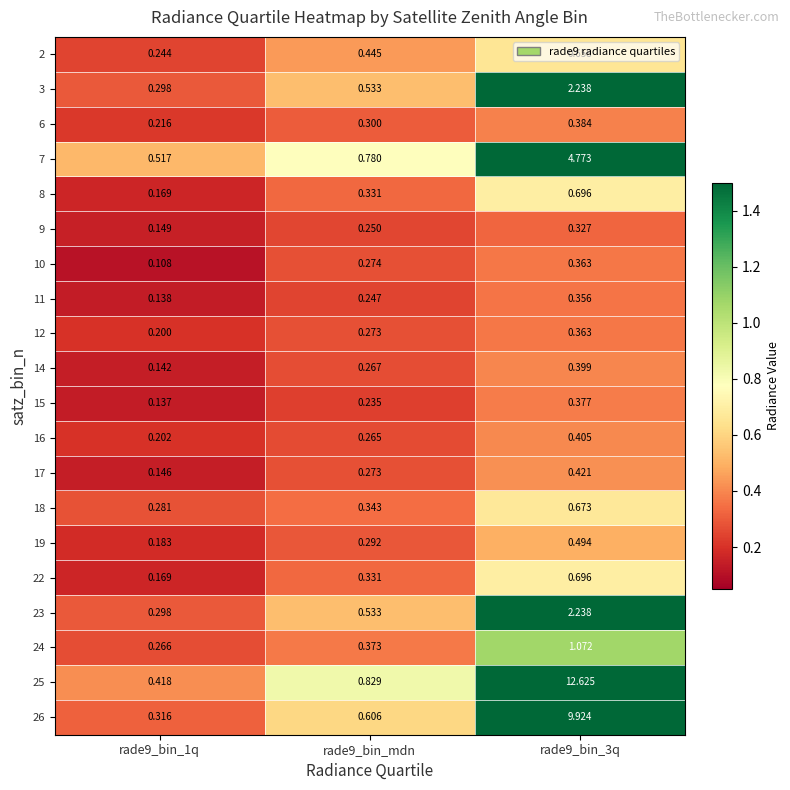

Reading left to right, list all the values displayed in this chart.

2: rade9_bin_1q=0.2	rade9_bin_mdn=0.4	rade9_bin_3q=0.7
3: rade9_bin_1q=0.3	rade9_bin_mdn=0.5	rade9_bin_3q=2.2
6: rade9_bin_1q=0.2	rade9_bin_mdn=0.3	rade9_bin_3q=0.4
7: rade9_bin_1q=0.5	rade9_bin_mdn=0.8	rade9_bin_3q=4.8
8: rade9_bin_1q=0.2	rade9_bin_mdn=0.3	rade9_bin_3q=0.7
9: rade9_bin_1q=0.1	rade9_bin_mdn=0.2	rade9_bin_3q=0.3
10: rade9_bin_1q=0.1	rade9_bin_mdn=0.3	rade9_bin_3q=0.4
11: rade9_bin_1q=0.1	rade9_bin_mdn=0.2	rade9_bin_3q=0.4
12: rade9_bin_1q=0.2	rade9_bin_mdn=0.3	rade9_bin_3q=0.4
14: rade9_bin_1q=0.1	rade9_bin_mdn=0.3	rade9_bin_3q=0.4
15: rade9_bin_1q=0.1	rade9_bin_mdn=0.2	rade9_bin_3q=0.4
16: rade9_bin_1q=0.2	rade9_bin_mdn=0.3	rade9_bin_3q=0.4
17: rade9_bin_1q=0.1	rade9_bin_mdn=0.3	rade9_bin_3q=0.4
18: rade9_bin_1q=0.3	rade9_bin_mdn=0.3	rade9_bin_3q=0.7
19: rade9_bin_1q=0.2	rade9_bin_mdn=0.3	rade9_bin_3q=0.5
22: rade9_bin_1q=0.2	rade9_bin_mdn=0.3	rade9_bin_3q=0.7
23: rade9_bin_1q=0.3	rade9_bin_mdn=0.5	rade9_bin_3q=2.2
24: rade9_bin_1q=0.3	rade9_bin_mdn=0.4	rade9_bin_3q=1.1
25: rade9_bin_1q=0.4	rade9_bin_mdn=0.8	rade9_bin_3q=12.6
26: rade9_bin_1q=0.3	rade9_bin_mdn=0.6	rade9_bin_3q=9.9